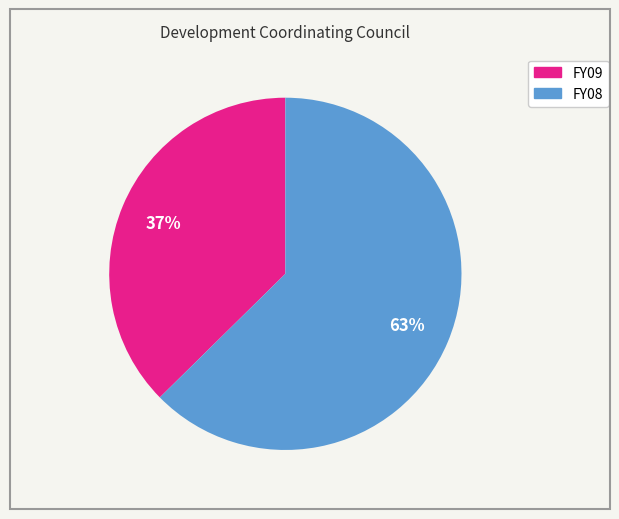

Is the sum of FY08 and FY09 greater than half?

Yes